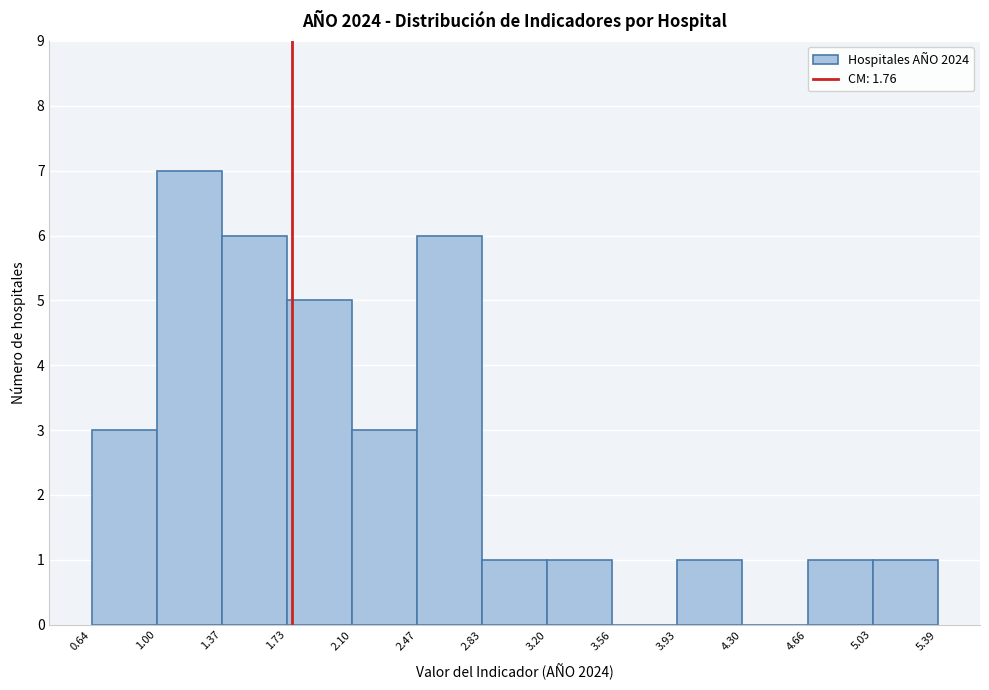

Reading left to right, list every bar in this chart as the range it spans on the x-axis followed by its height. The values are not printed on the chart, so give them approximately, as read against the axis.

0.64 to 1.00: 3
1.00 to 1.37: 7
1.37 to 1.73: 6
1.73 to 2.10: 5
2.10 to 2.47: 3
2.47 to 2.83: 6
2.83 to 3.20: 1
3.20 to 3.56: 1
3.56 to 3.93: 0
3.93 to 4.30: 1
4.30 to 4.66: 0
4.66 to 5.03: 1
5.03 to 5.39: 1